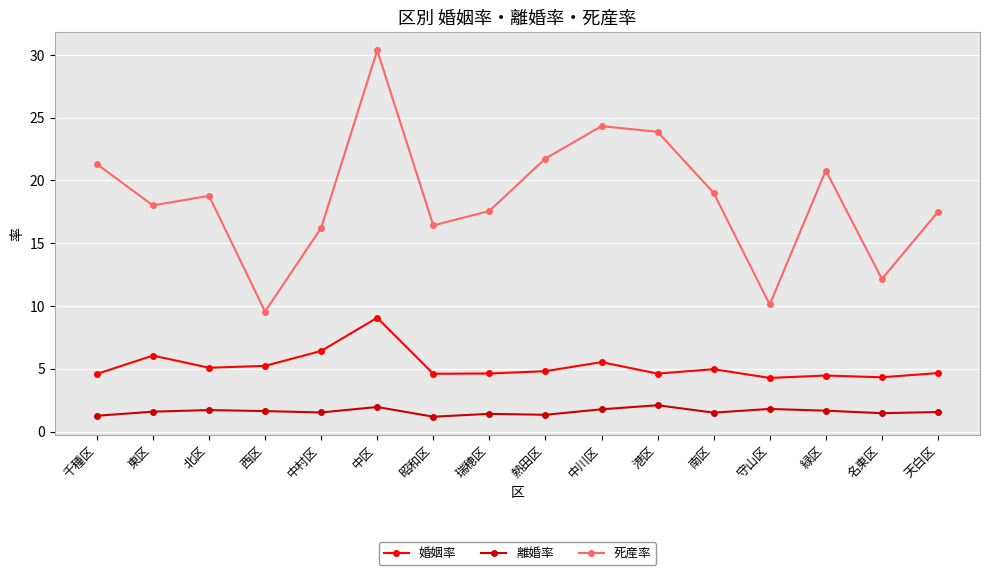

What is the spread (max minus min) of values at 中村区?

14.7